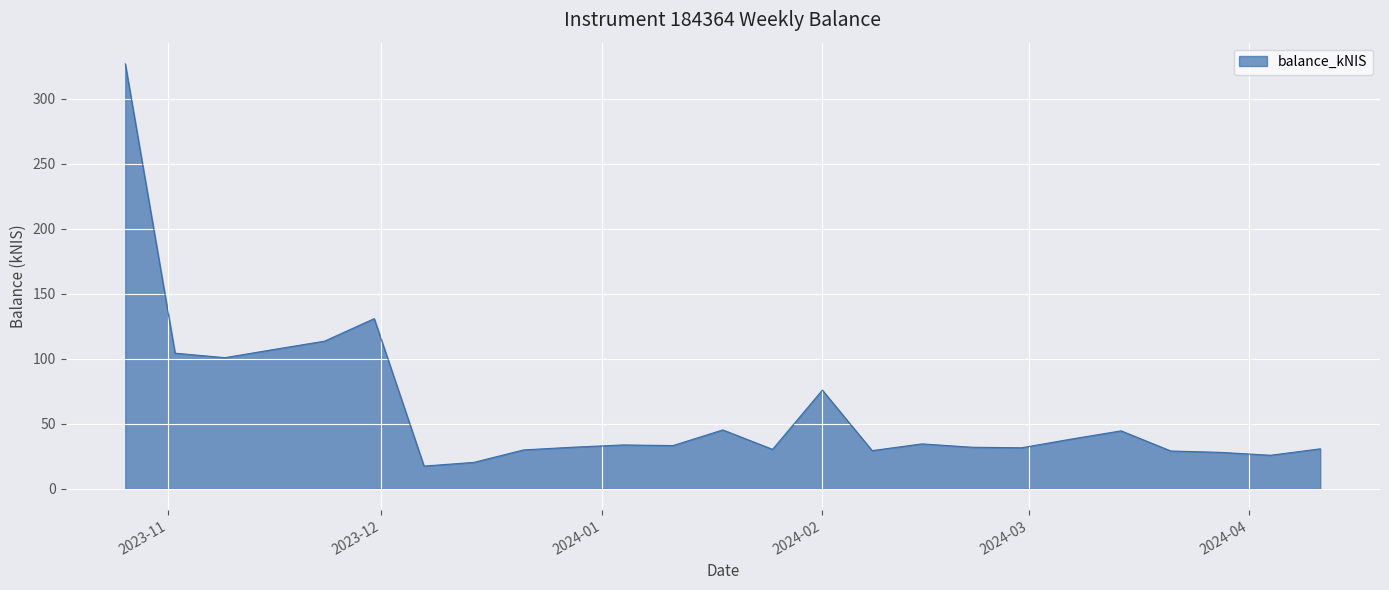

What is the smallest value displayed?

17.5